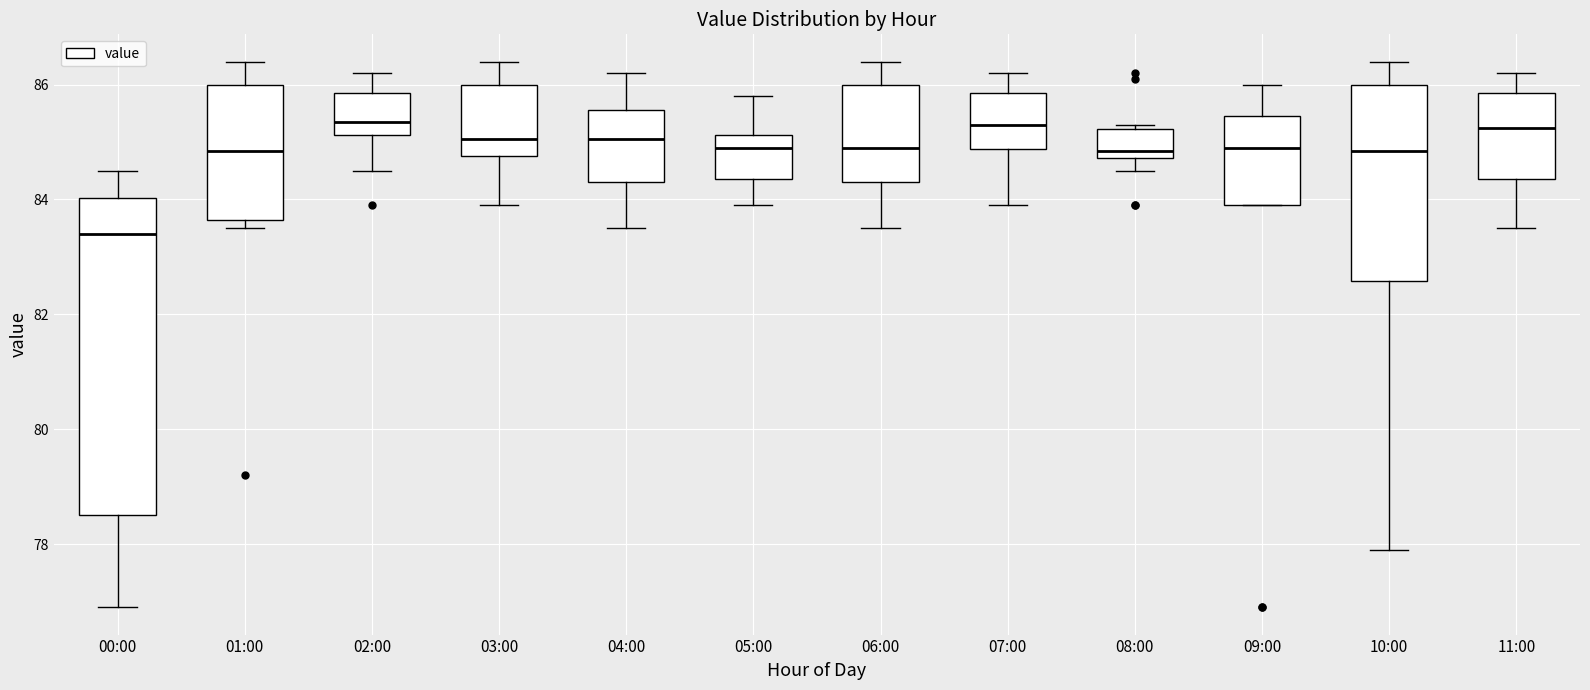

Reading left to right, read every box against the y-axis: the position of its median line, the range the box covers, and the ends of its whiskers. The values are not printed on the chart, so give them approximately, as read against the axis.

00:00: median 83.4, box 78.6 to 84.0, whiskers 77.0 to 84.6
01:00: median 84.8, box 83.6 to 86.0, whiskers 83.6 (just below the box's lower edge) to 86.4
02:00: median 85.4, box 85.2 to 85.8, whiskers 84.6 to 86.2
03:00: median 85.0, box 84.8 to 86.0, whiskers 84.0 to 86.4
04:00: median 85.0, box 84.4 to 85.6, whiskers 83.6 to 86.2
05:00: median 85.0, box 84.4 to 85.2, whiskers 84.0 to 85.8
06:00: median 85.0, box 84.4 to 86.0, whiskers 83.6 to 86.4
07:00: median 85.4, box 84.8 to 85.8, whiskers 84.0 to 86.2
08:00: median 84.8 (just above the box's lower edge), box 84.8 to 85.2, whiskers 84.6 to 85.4
09:00: median 85.0, box 84.0 to 85.4, whiskers 84.0 to 86.0
10:00: median 84.8, box 82.6 to 86.0, whiskers 78.0 to 86.4
11:00: median 85.2, box 84.4 to 85.8, whiskers 83.6 to 86.2